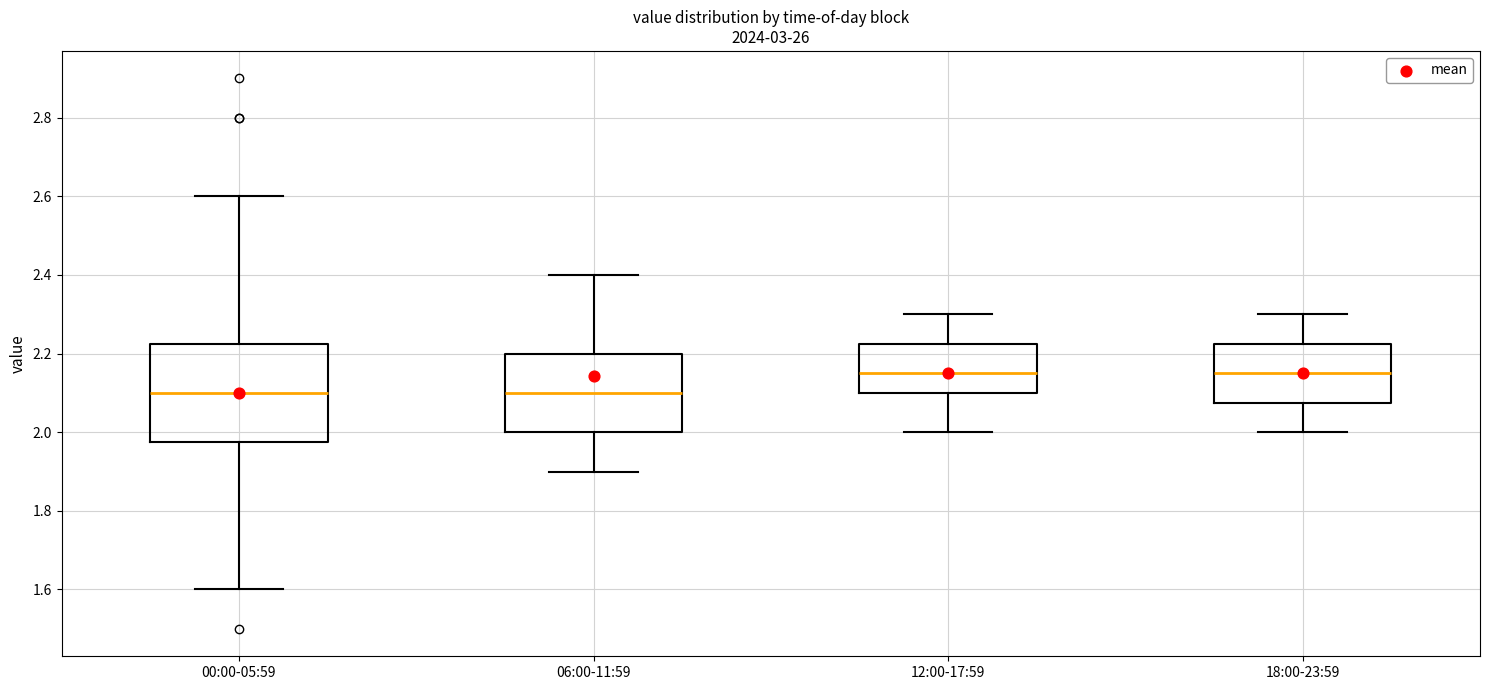

Where is the lower edge of the box for 06:00-11:59 on the y-axis? The values are not printed on the chart, so give them approximately, as read against the axis.

2.00